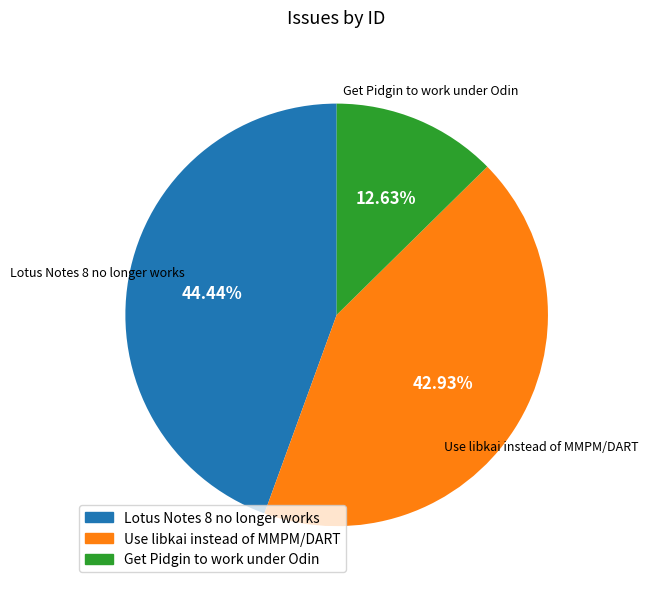

What percentage do Use libkai instead of MMPM/DART and Lotus Notes 8 no longer works together represent?

87.4%